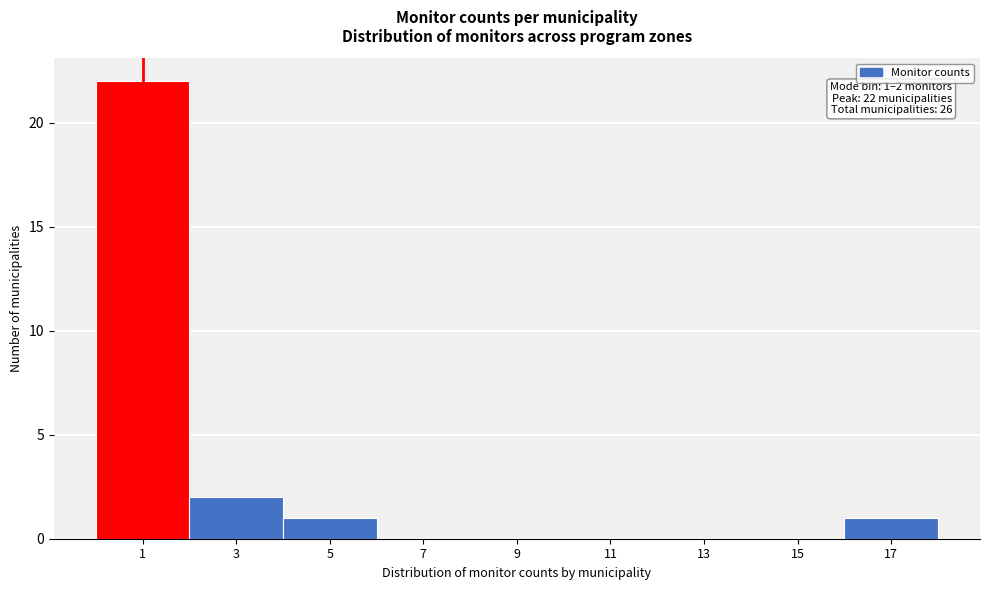

Reading left to right, extract all data points from this chart.

1=22	3=2	5=1	7=0	9=0	11=0	13=0	15=0	17=1